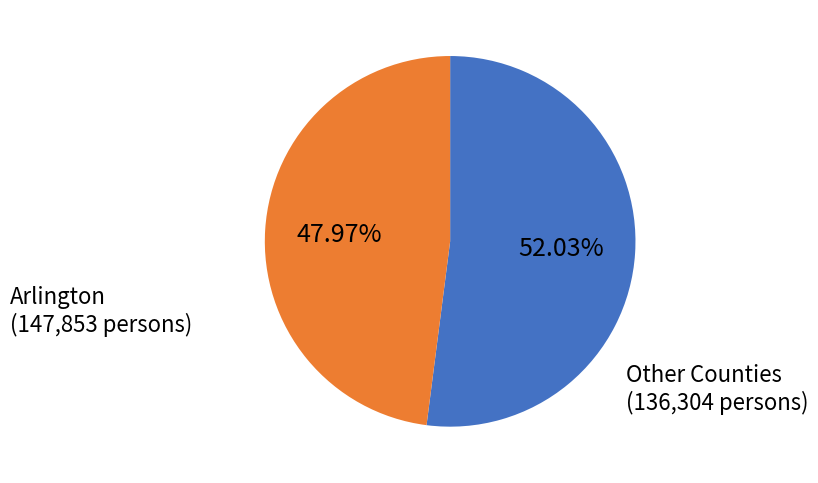

Is there a majority slice in this chart?

Yes